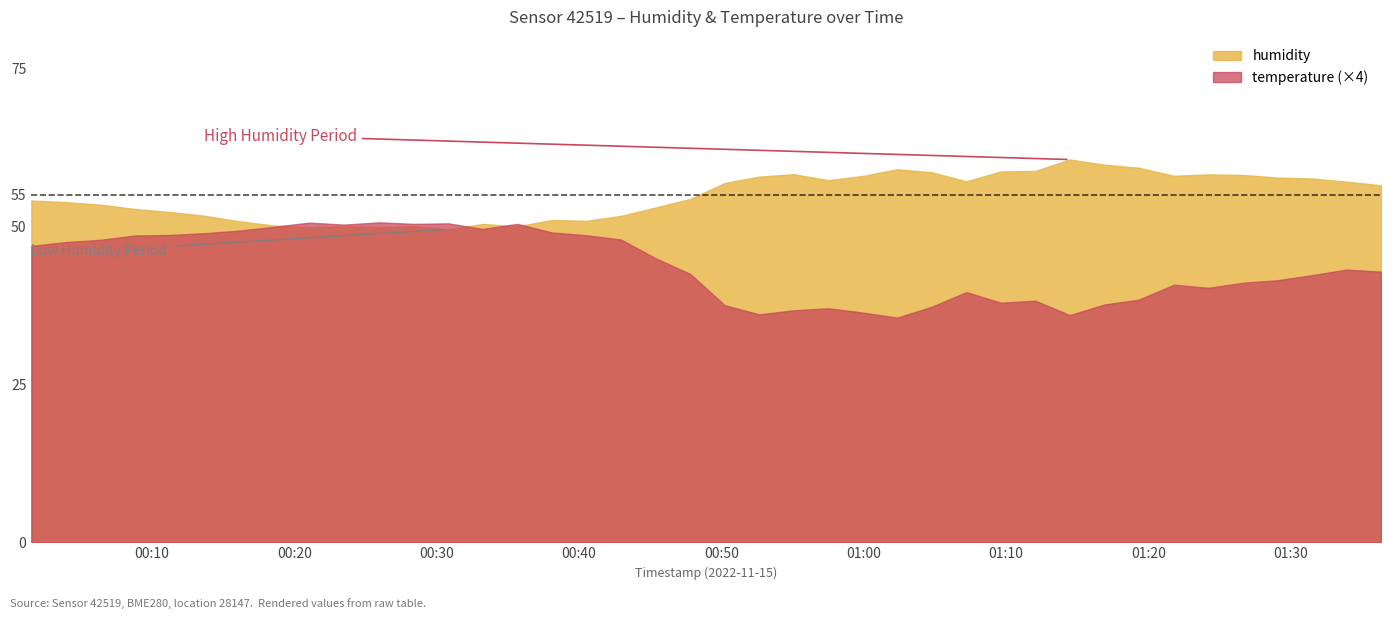

Reading left to right, what are all the values shown in this chart?

humidity: 2022-11-15T00:01:32=54.1	2022-11-15T00:03:58=53.9	2022-11-15T00:06:23=53.4	2022-11-15T00:08:48=52.8	2022-11-15T00:11:14=52.3	2022-11-15T00:13:39=51.7	2022-11-15T00:16:05=50.8	2022-11-15T00:18:31=50.1	2022-11-15T00:21:03=49.9	2022-11-15T00:23:29=50.0	2022-11-15T00:25:58=49.9	2022-11-15T00:28:24=50.0	2022-11-15T00:30:50=49.5	2022-11-15T00:33:15=50.4	2022-11-15T00:35:41=50.0	2022-11-15T00:38:06=51.0	2022-11-15T00:40:31=50.9	2022-11-15T00:42:57=51.7	2022-11-15T00:45:23=53.0	2022-11-15T00:47:49=54.3	2022-11-15T00:50:15=56.9	2022-11-15T00:52:40=57.9	2022-11-15T00:55:06=58.3	2022-11-15T00:57:31=57.3	2022-11-15T00:59:57=58.0	2022-11-15T01:02:22=59.0	2022-11-15T01:04:47=58.6	2022-11-15T01:07:13=57.1	2022-11-15T01:09:38=58.7	2022-11-15T01:12:04=58.8	2022-11-15T01:14:29=60.6	2022-11-15T01:16:55=59.8	2022-11-15T01:19:20=59.3	2022-11-15T01:21:48=58.0	2022-11-15T01:24:14=58.2	2022-11-15T01:26:39=58.1	2022-11-15T01:29:05=57.7	2022-11-15T01:31:30=57.6	2022-11-15T01:33:55=57.1	2022-11-15T01:36:21=56.5
temperature: 2022-11-15T00:01:32=11.7	2022-11-15T00:03:58=11.9	2022-11-15T00:06:23=12.0	2022-11-15T00:08:48=12.1	2022-11-15T00:11:14=12.2	2022-11-15T00:13:39=12.2	2022-11-15T00:16:05=12.3	2022-11-15T00:18:31=12.5	2022-11-15T00:21:03=12.7	2022-11-15T00:23:29=12.6	2022-11-15T00:25:58=12.7	2022-11-15T00:28:24=12.6	2022-11-15T00:30:50=12.6	2022-11-15T00:33:15=12.4	2022-11-15T00:35:41=12.6	2022-11-15T00:38:06=12.3	2022-11-15T00:40:31=12.2	2022-11-15T00:42:57=12.0	2022-11-15T00:45:23=11.2	2022-11-15T00:47:49=10.6	2022-11-15T00:50:15=9.4	2022-11-15T00:52:40=9.0	2022-11-15T00:55:06=9.2	2022-11-15T00:57:31=9.3	2022-11-15T00:59:57=9.1	2022-11-15T01:02:22=8.9	2022-11-15T01:04:47=9.3	2022-11-15T01:07:13=9.9	2022-11-15T01:09:38=9.5	2022-11-15T01:12:04=9.6	2022-11-15T01:14:29=9.0	2022-11-15T01:16:55=9.4	2022-11-15T01:19:20=9.6	2022-11-15T01:21:48=10.2	2022-11-15T01:24:14=10.1	2022-11-15T01:26:39=10.3	2022-11-15T01:29:05=10.4	2022-11-15T01:31:30=10.6	2022-11-15T01:33:55=10.8	2022-11-15T01:36:21=10.7